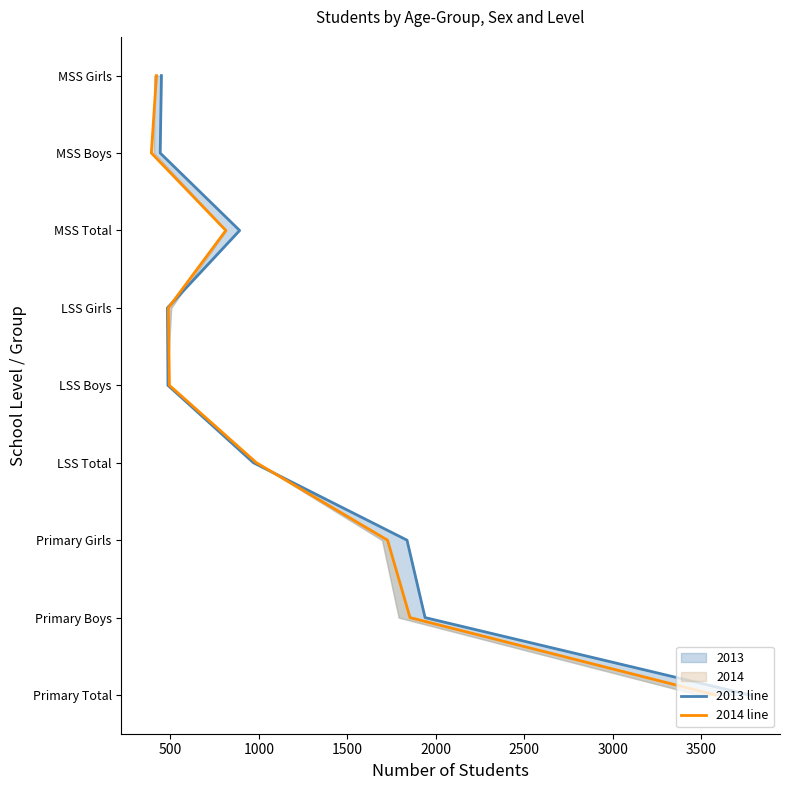

Is the value of 2014 line at 500 greater than the value of 2013 line at 2500?

No